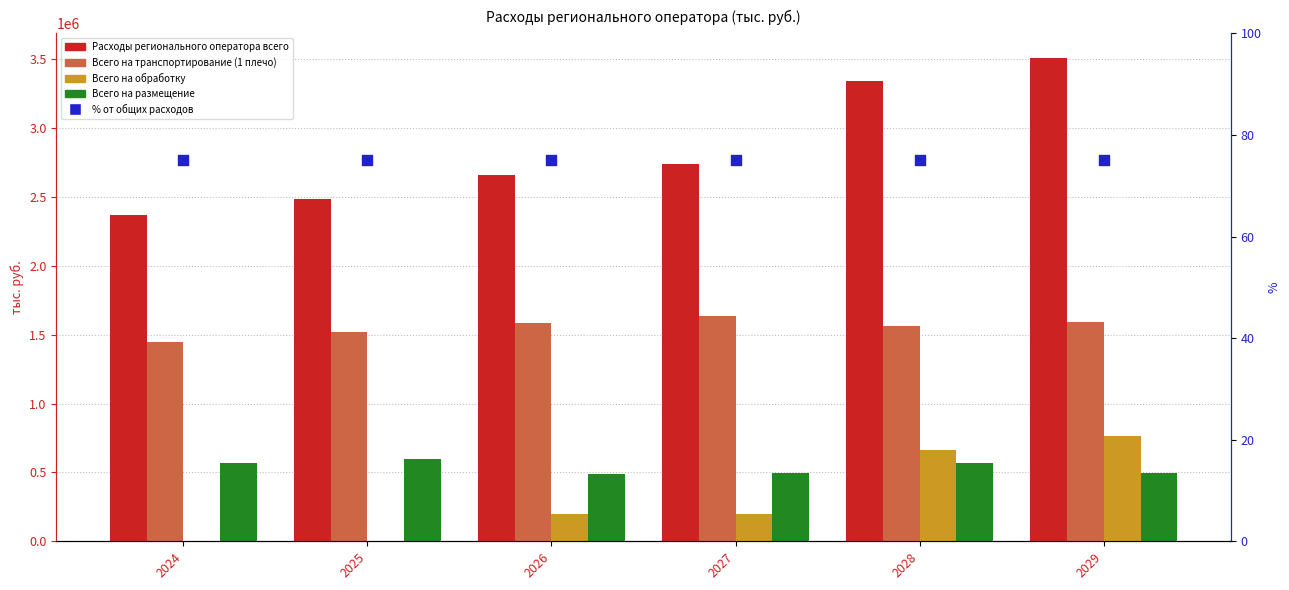

Which series has the widest spread of Y values?

Расходы регионального оператора всего